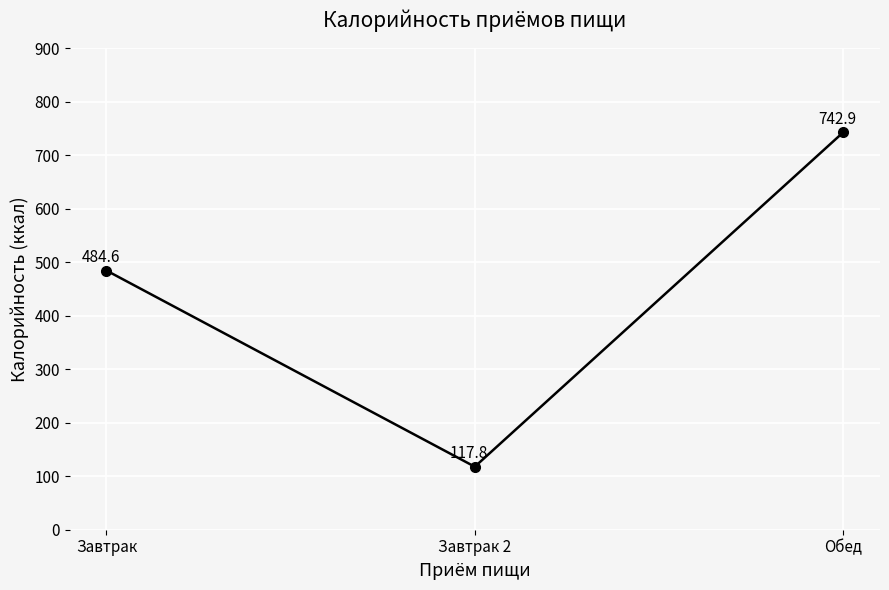

At which label does the data first exceed 484?

Завтрак